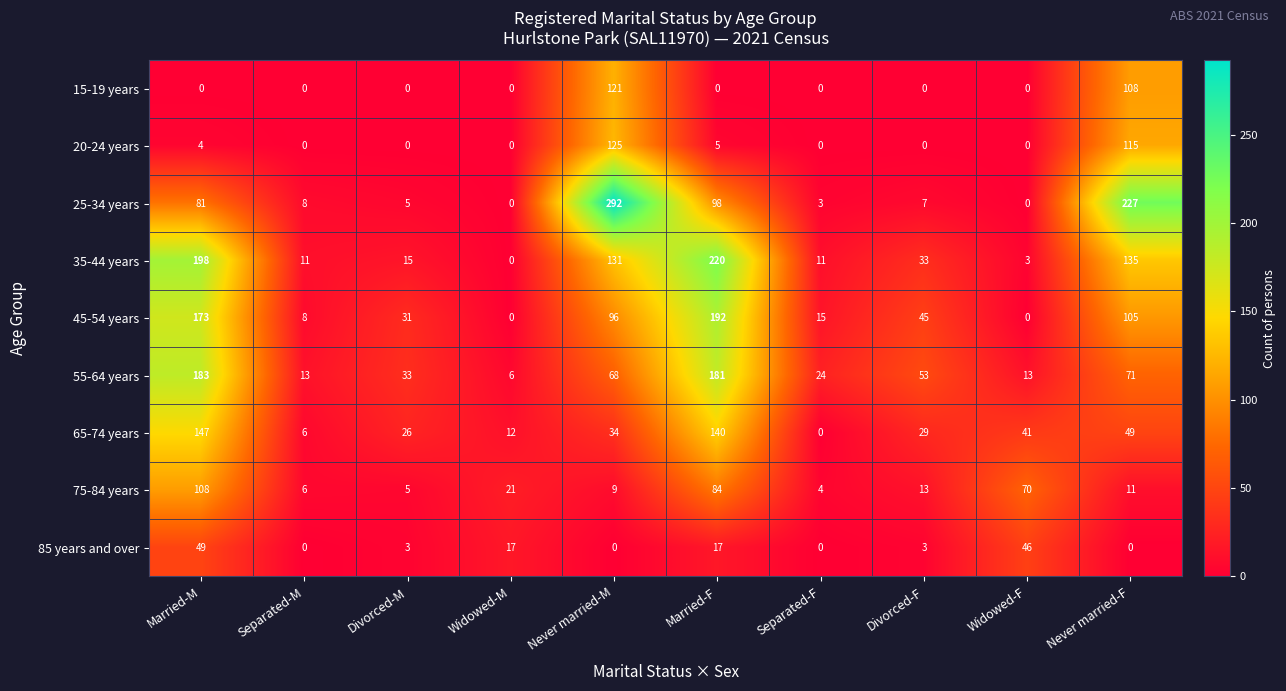

What is the maximum value shown in the chart?

292